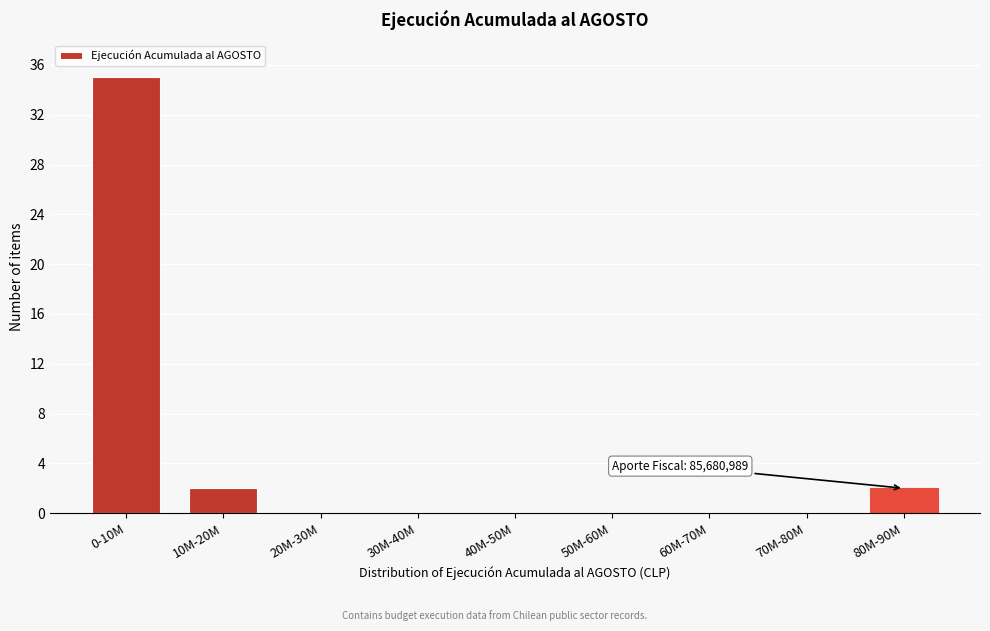

Reading right to left, list all the values displayed in this chart.

80M-90M=2	70M-80M=0	60M-70M=0	50M-60M=0	40M-50M=0	30M-40M=0	20M-30M=0	10M-20M=2	0-10M=35